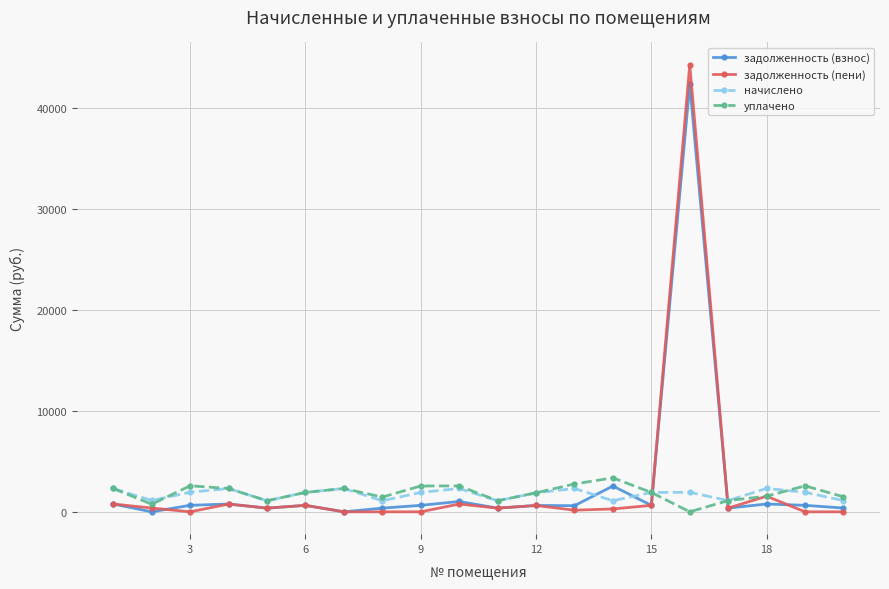

True or false: задолженность (пени) has more than 0 points higher than both neighbors.

True